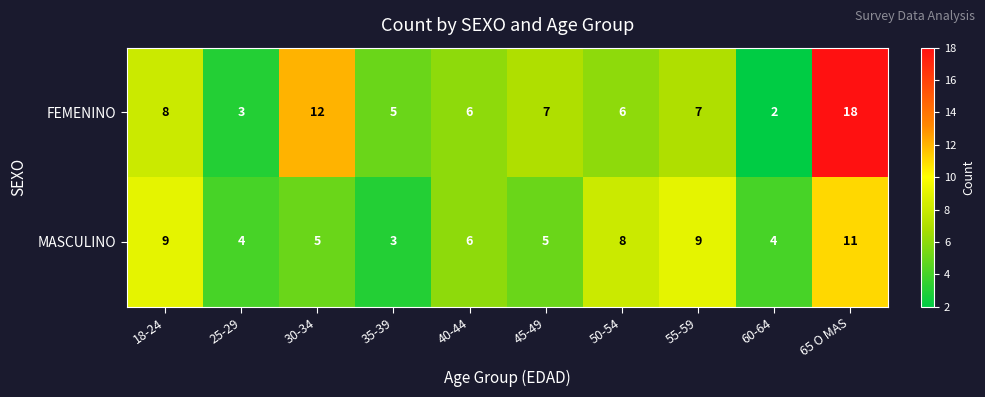

What is the approximate value of FEMENINO at 45-49?

7